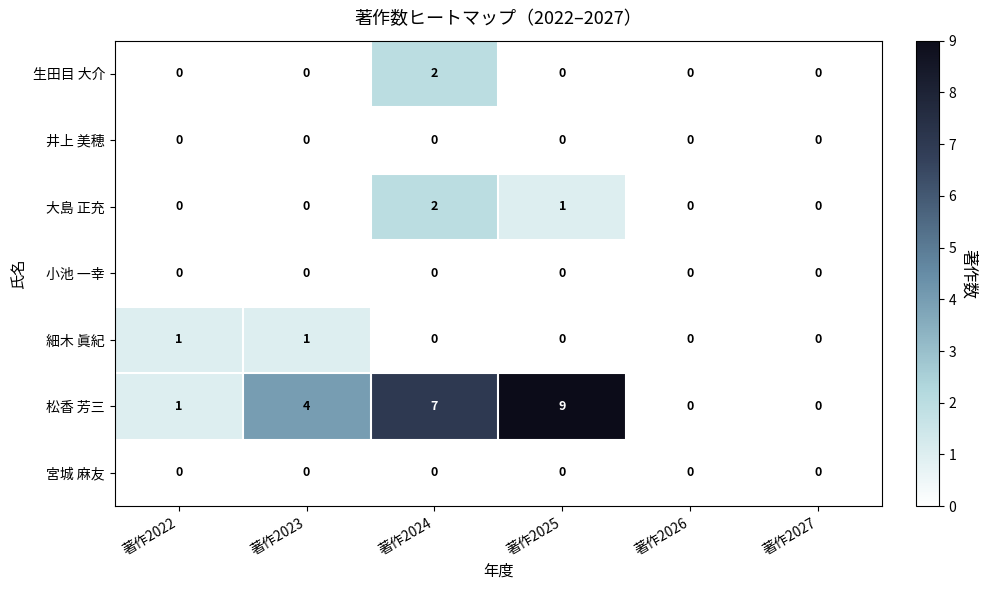

Which series has the largest total across all categories?

松香 芳三